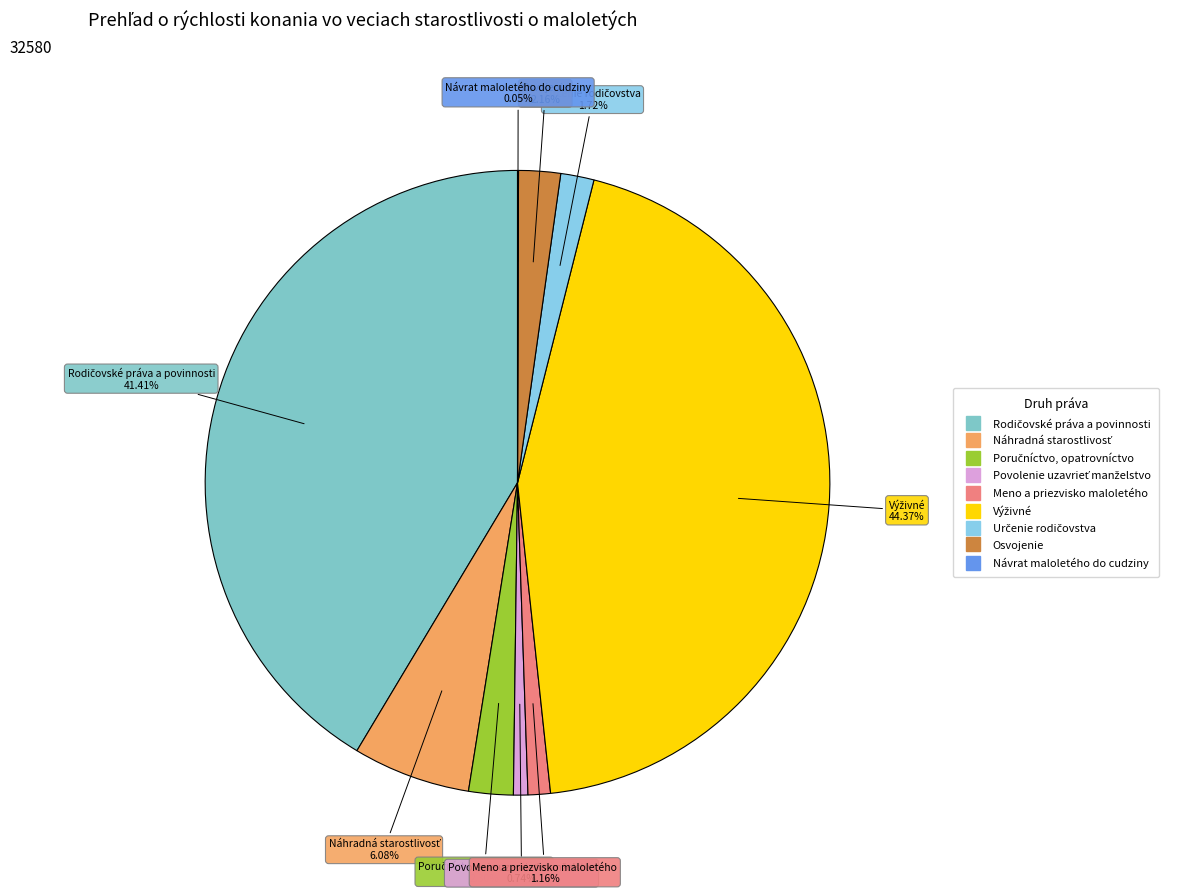

Is Osvojenie the majority of the pie?

No